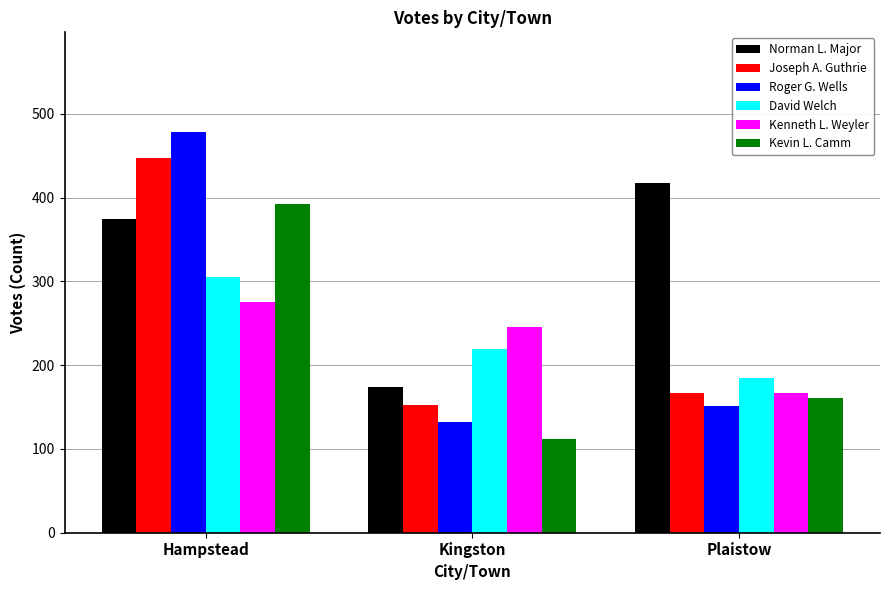

At which label is David Welch closest to 245?

Kingston